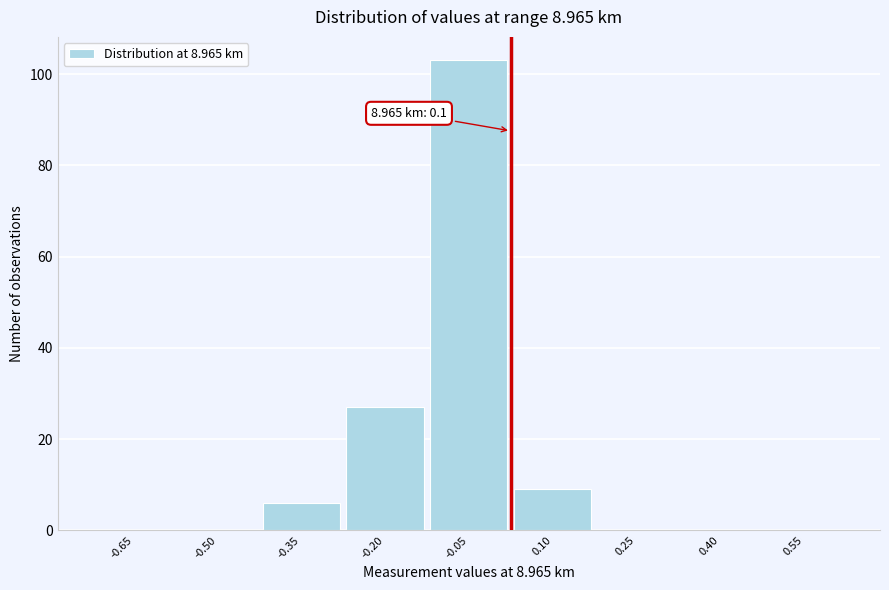

Reading left to right, extract all data points from this chart.

-0.65=0	-0.50=0	-0.35=6	-0.20=27	-0.05=103	0.10=9	0.25=0	0.40=0	0.55=0